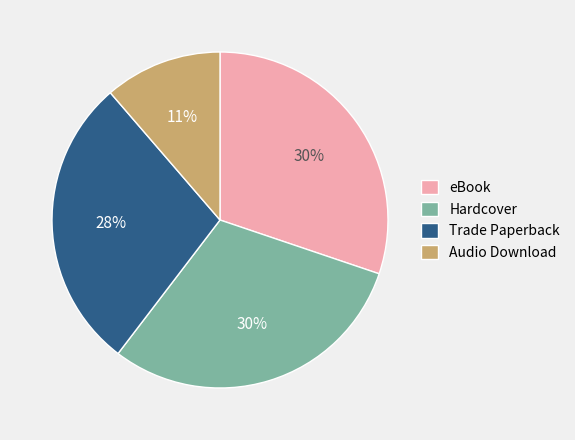

To the nearest percent, what percentage of the pie is eBook?

30%